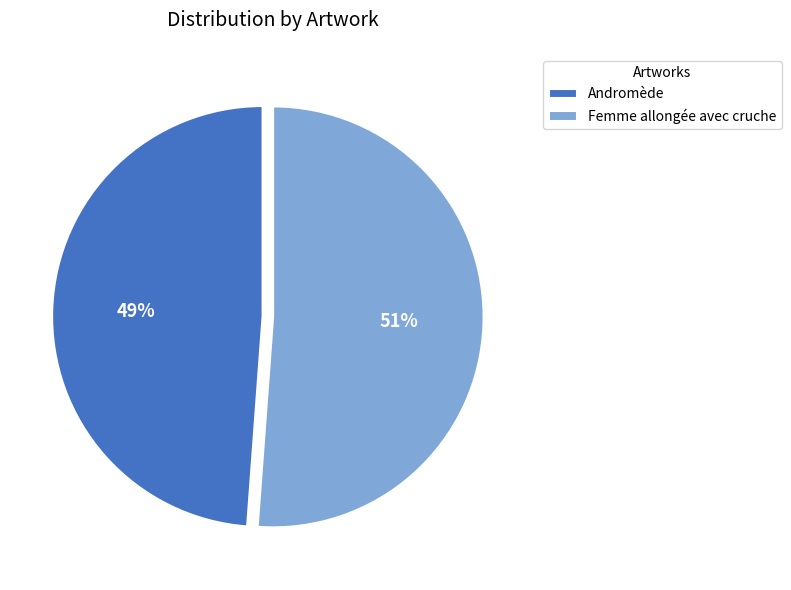

What is the smallest slice in the pie chart?

Andromède